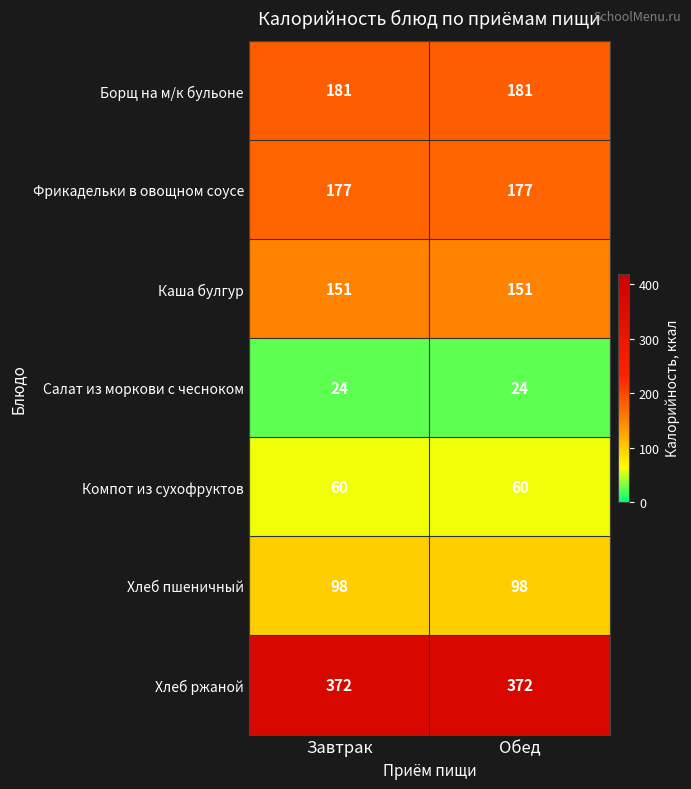

What is the minimum value for Фрикадельки в овощном соусе?

177